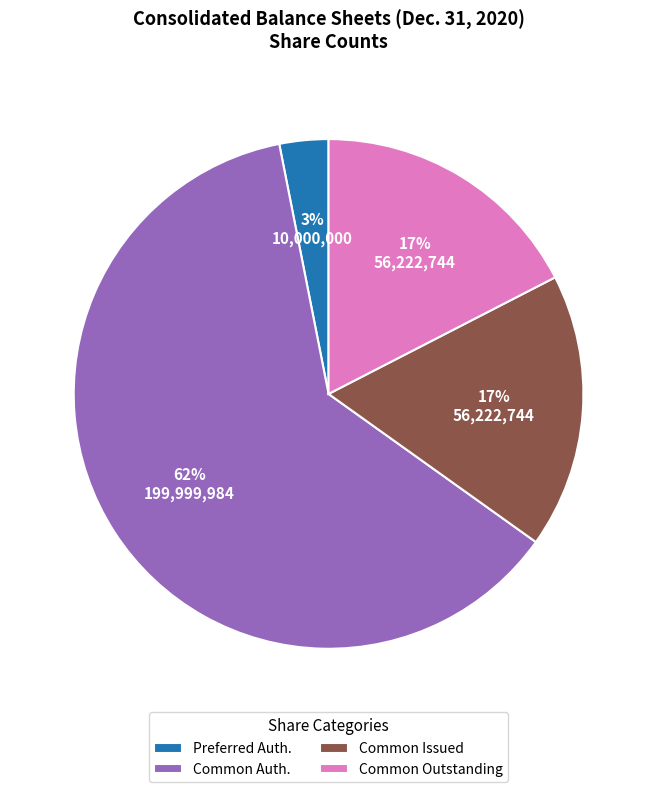

Is Common Auth. the majority of the pie?

Yes